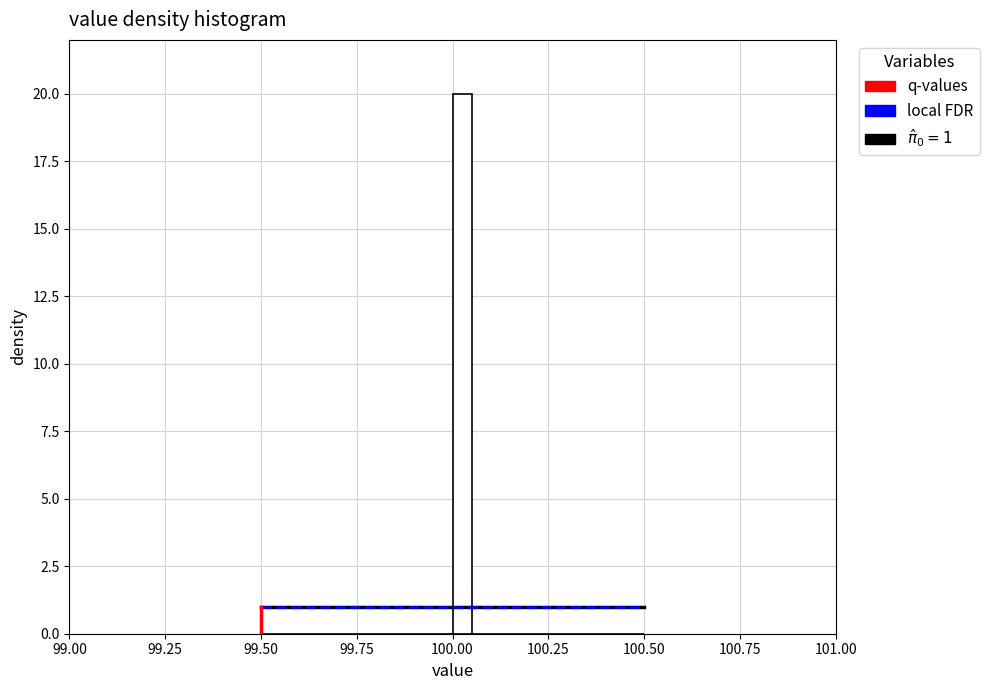

Read against the x-axis, roughly where is the centre of the tallest bar?

100.05